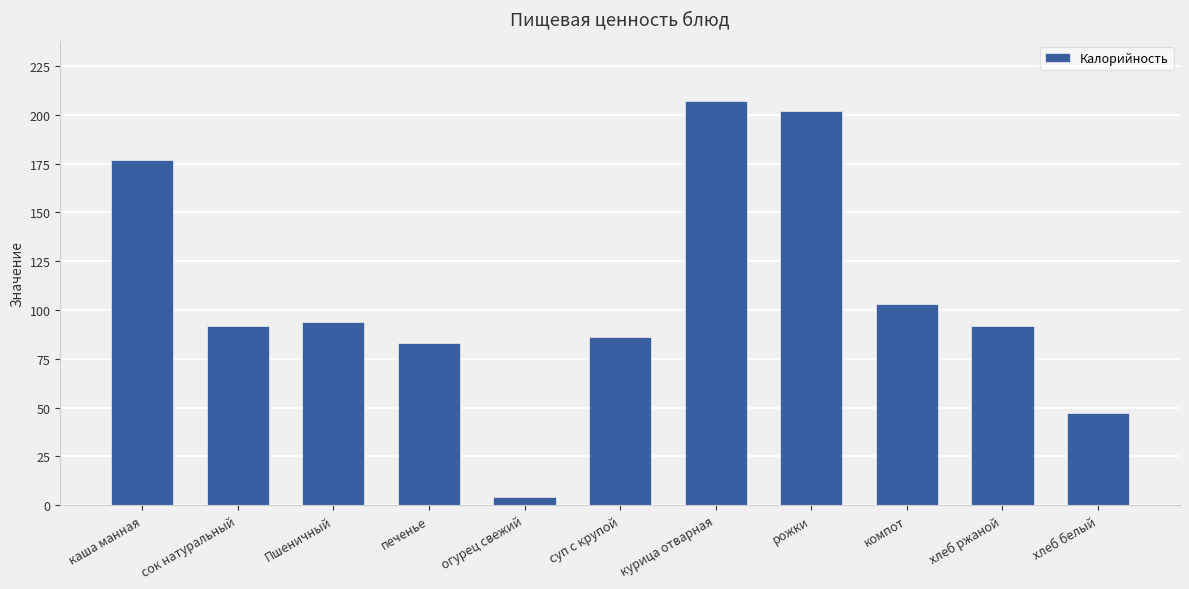

Where does the data first go above 92?

каша манная